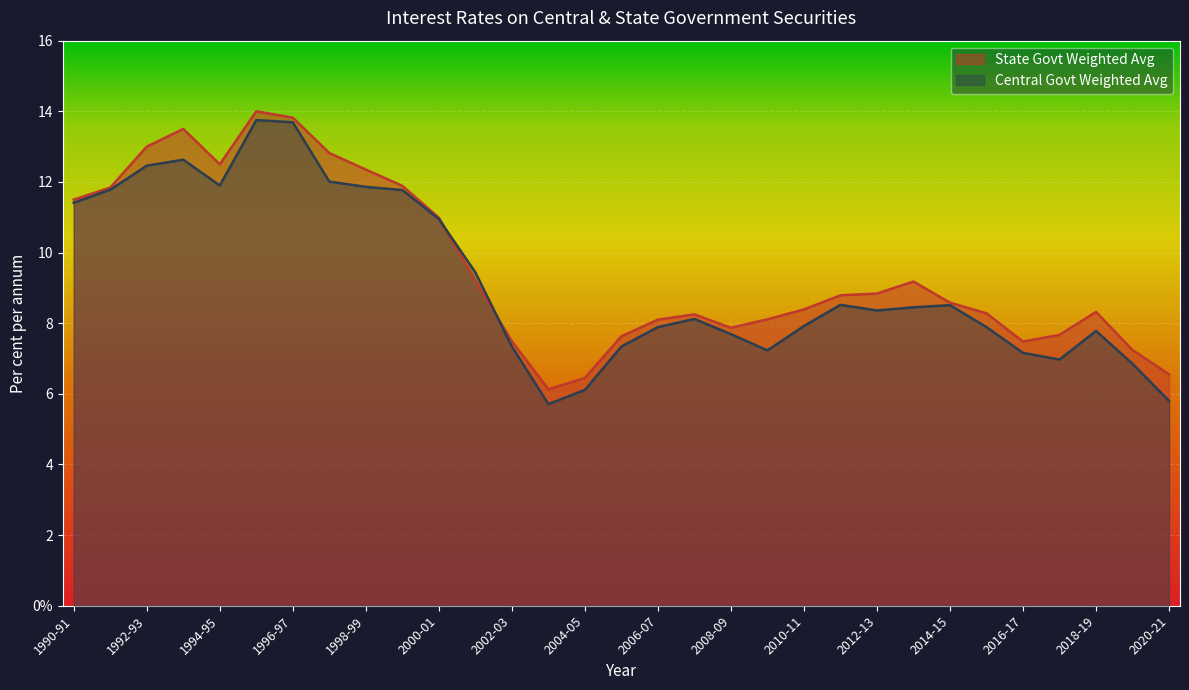

What is the difference between the State Govt Weighted Avg values at 1991-92 and 2012-13?

3.0